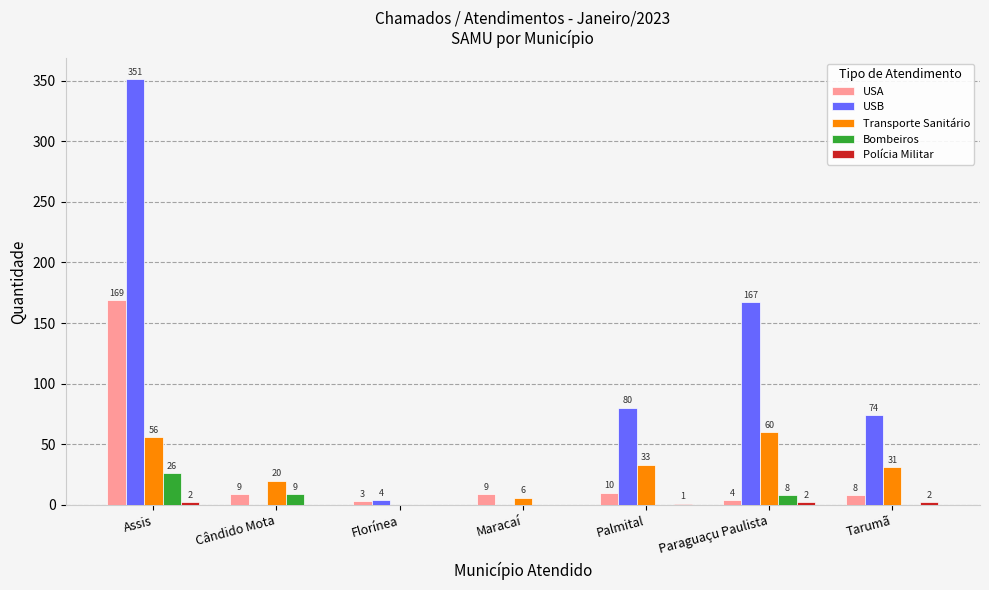

Which series changed the most between Florínea and Paraguaçu Paulista?

USB